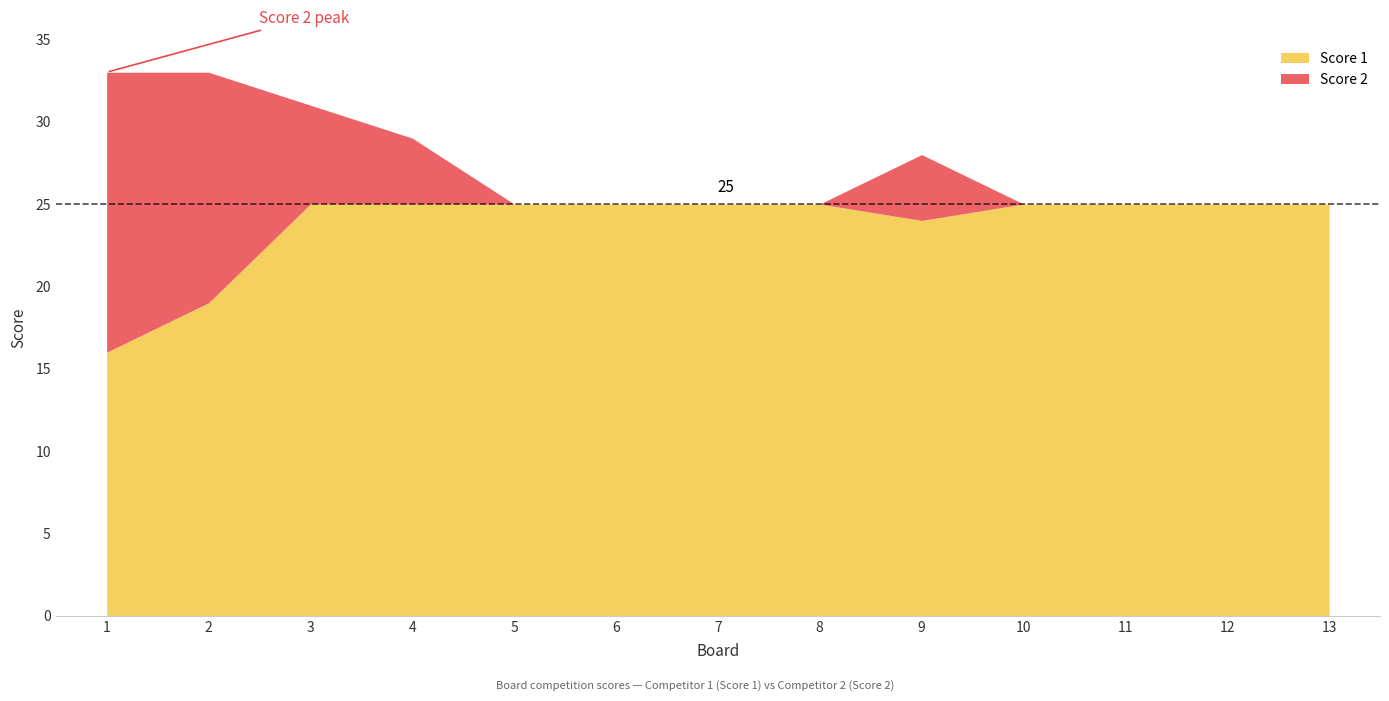

How many data points in Score 2 are above 0?

5